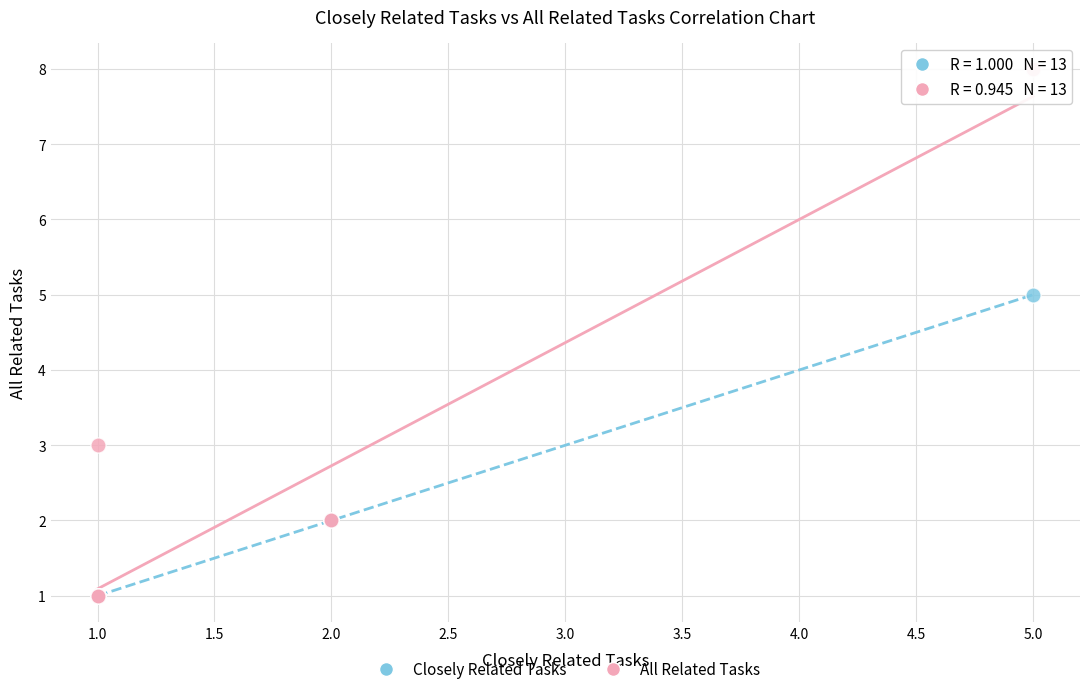

Which series contains the highest Y value?

All Related Tasks